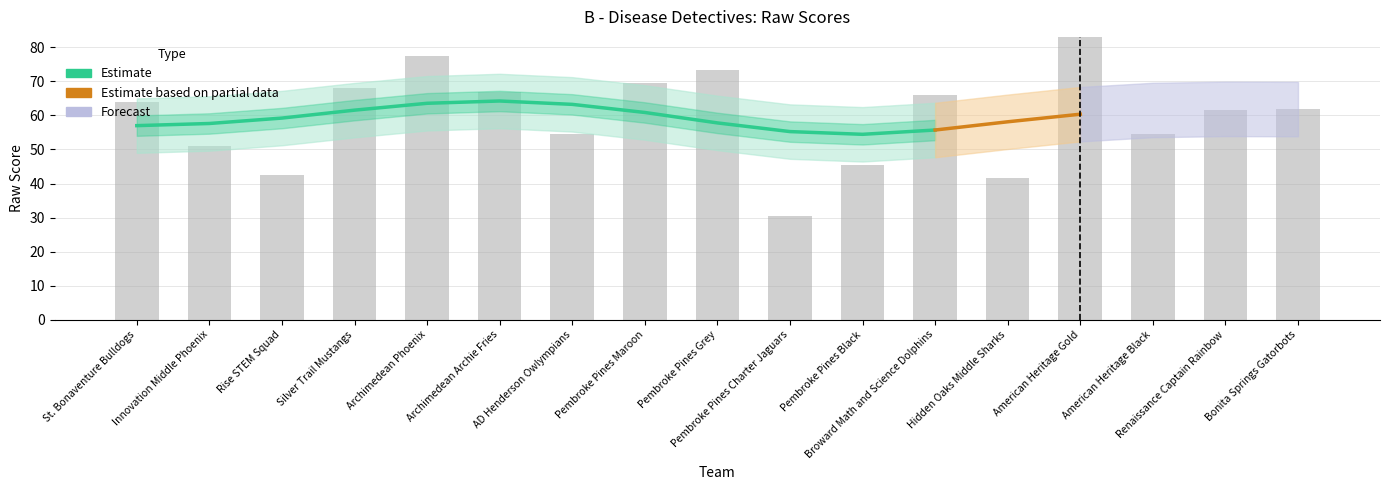

What is the difference between the second highest and minimum values?

47.0